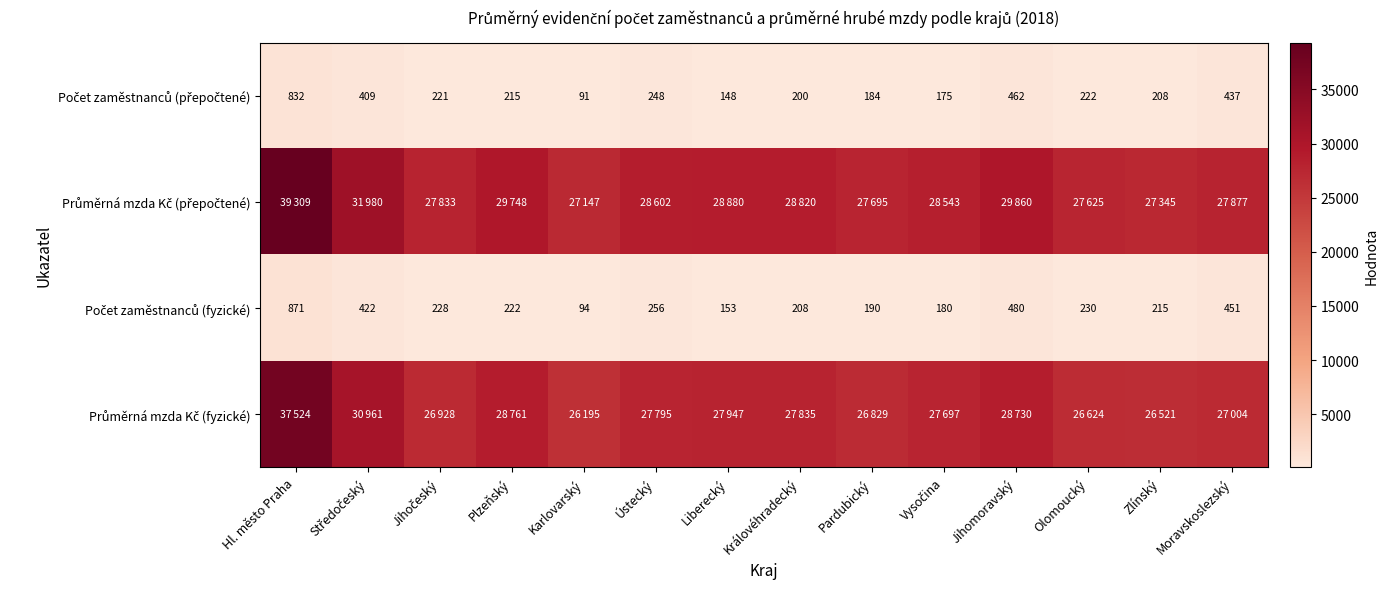

How many data points in Počet zaměstnanců (přepočtené) are above 220?

7